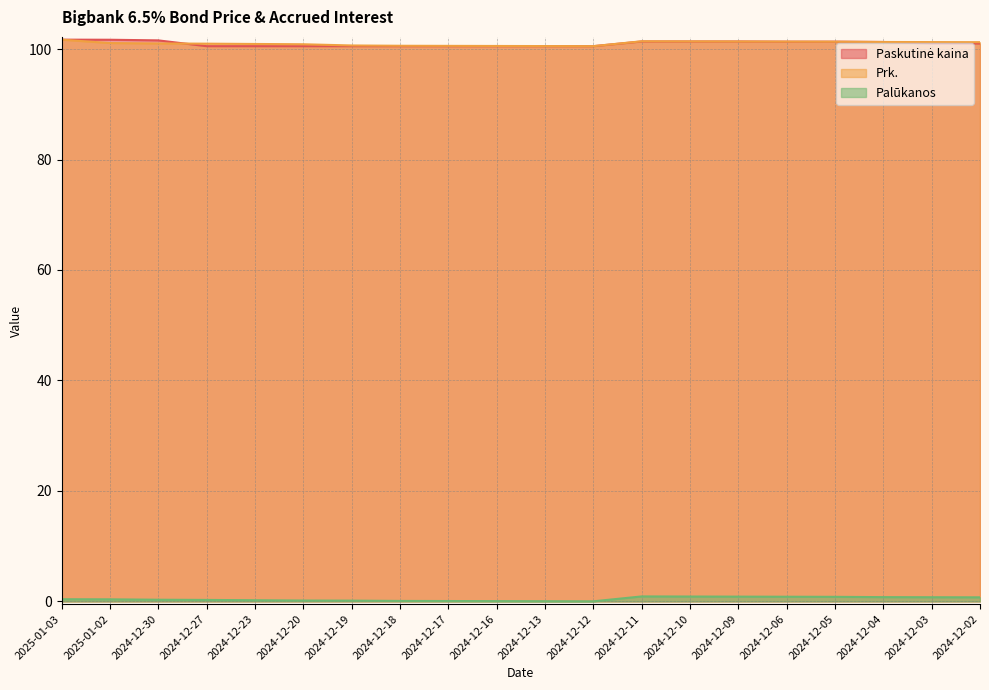

Which category has the lowest value in the Prk. series?

2024-12-12